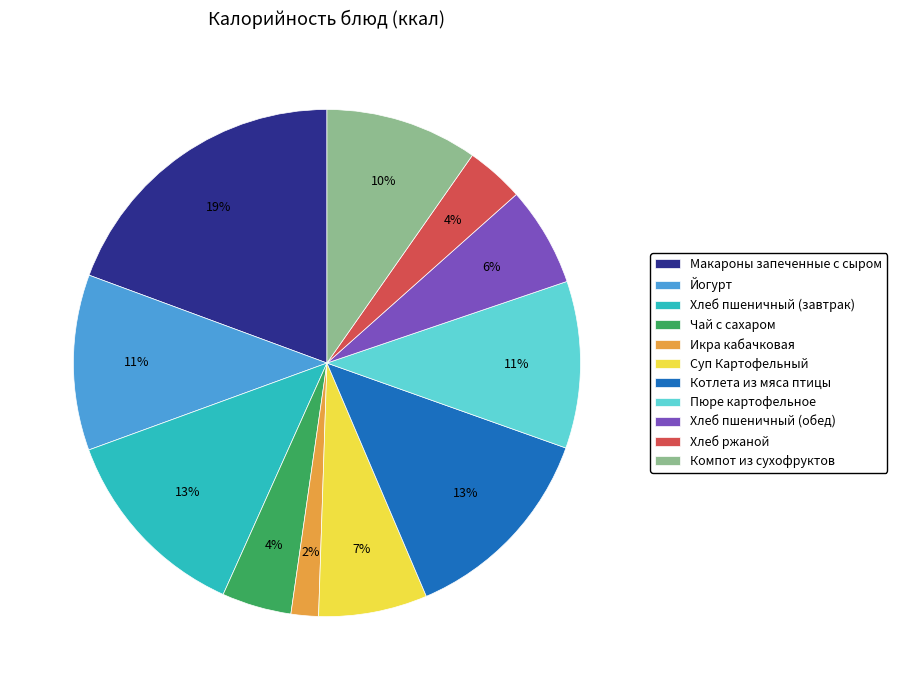

Count the number of slices in the pie.

11